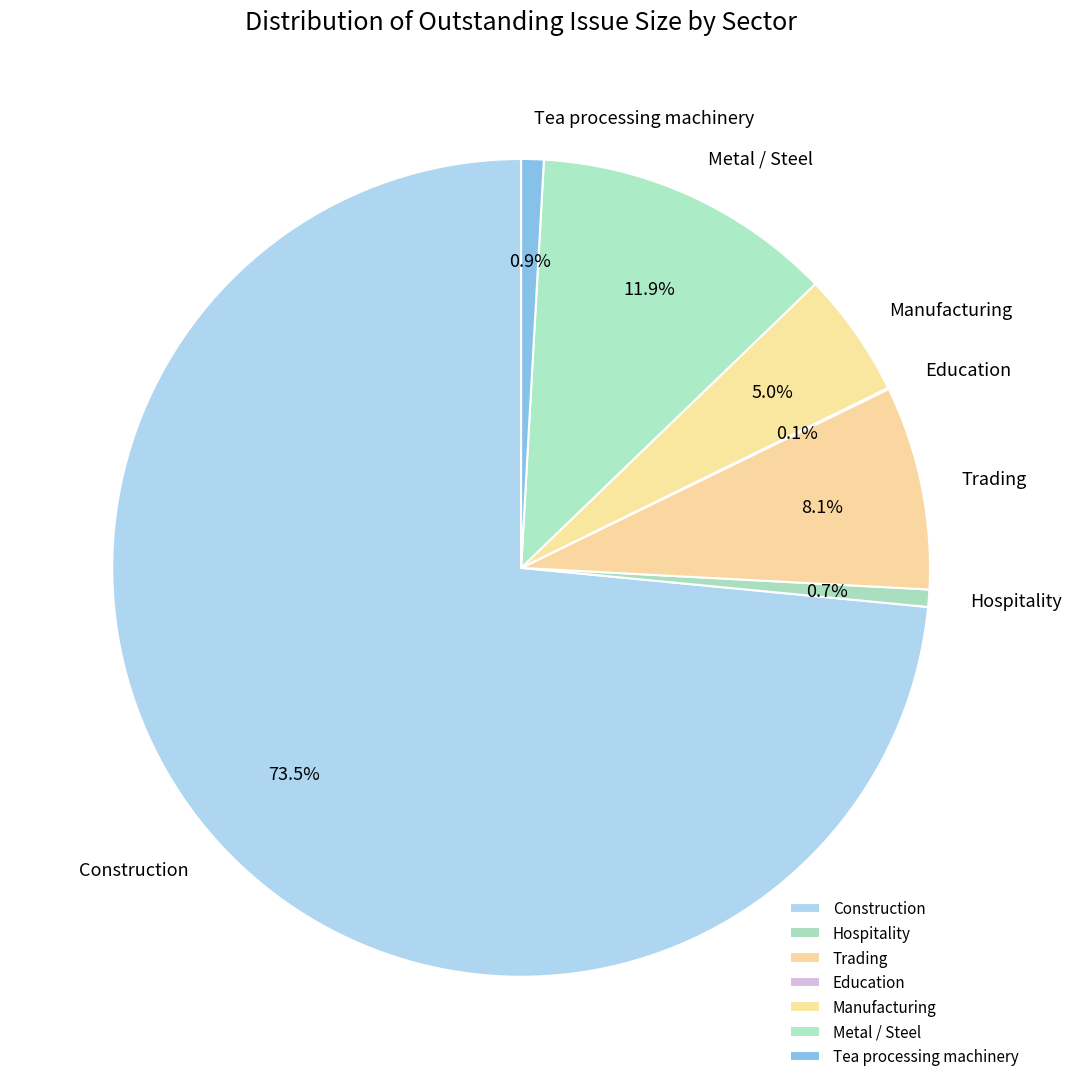

What percentage do Hospitality and Metal / Steel together represent?

12.6%